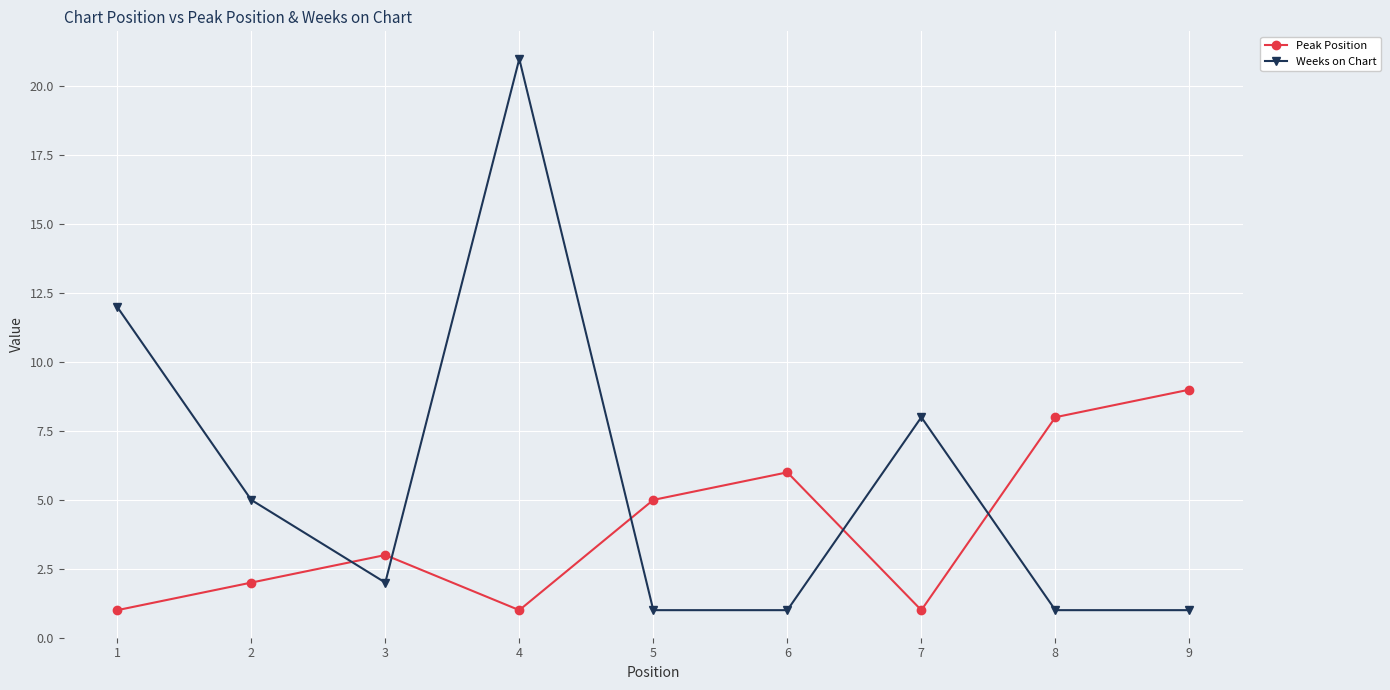

At how many categories does at least one series exceed 17?

1